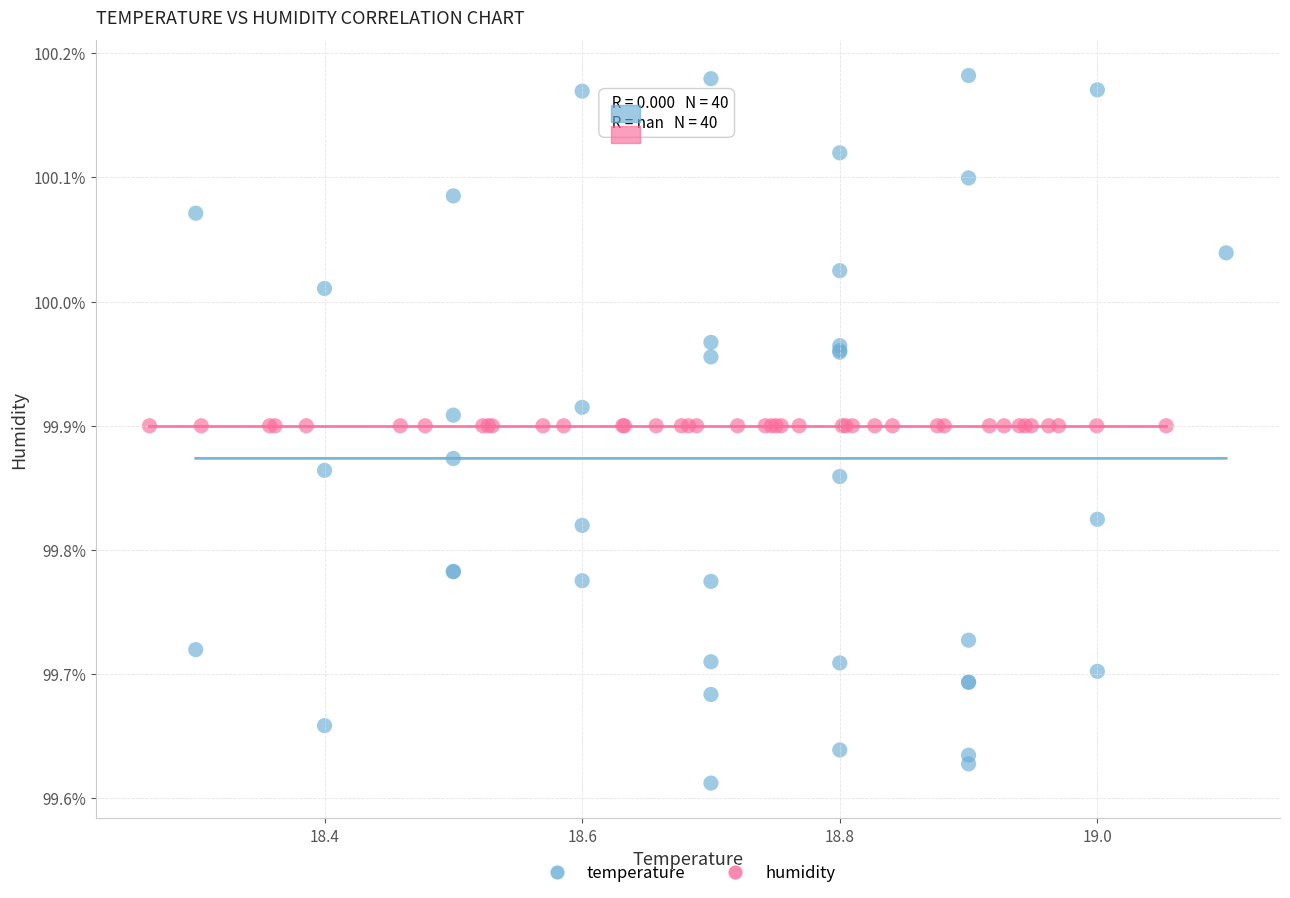

Which series reaches the maximum Y coordinate?

temperature